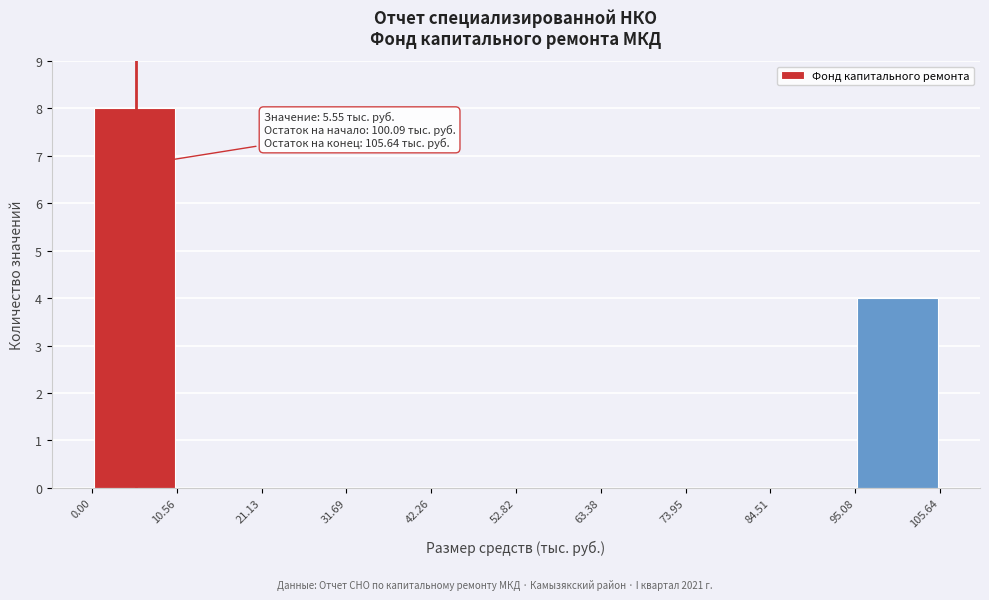

Which range on the x-axis has the tallest bar?

0.00 to 10.56